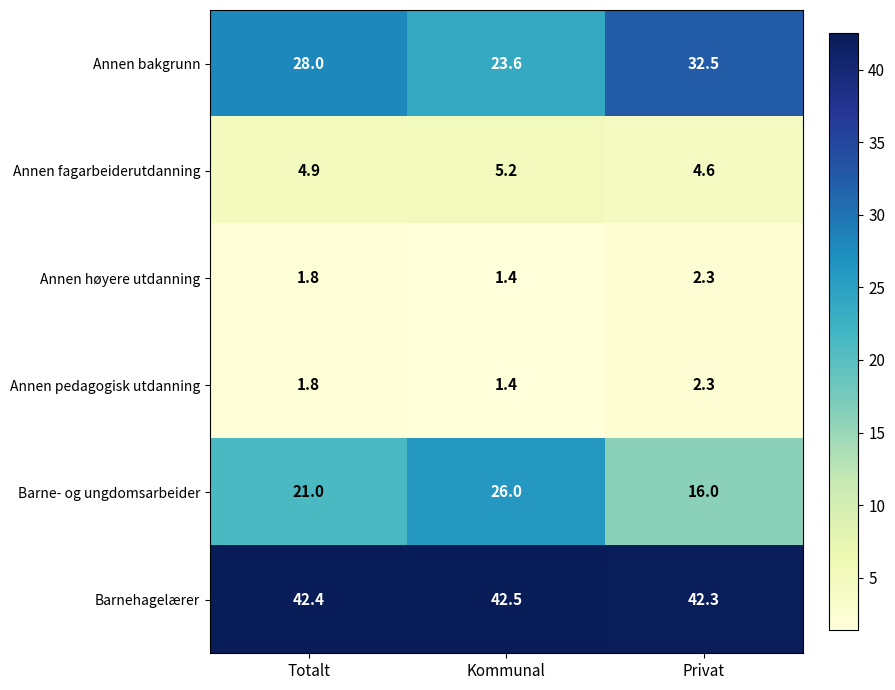

At which label is Annen høyere utdanning closest to 1?

Kommunal